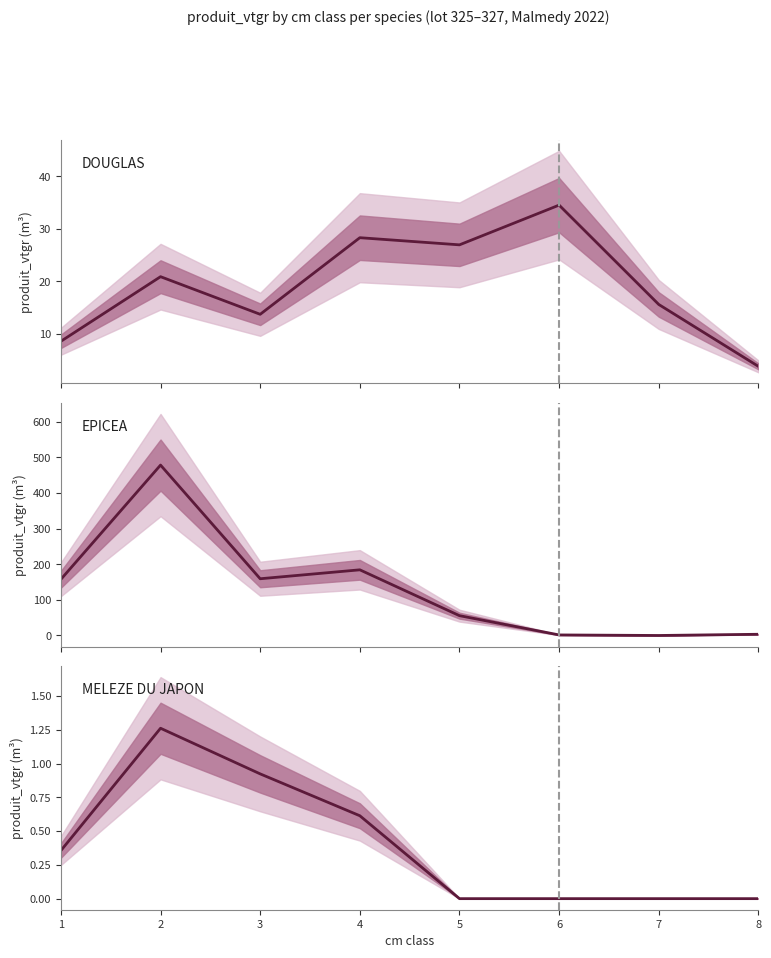

Which series has the widest spread of values?

EPICEA